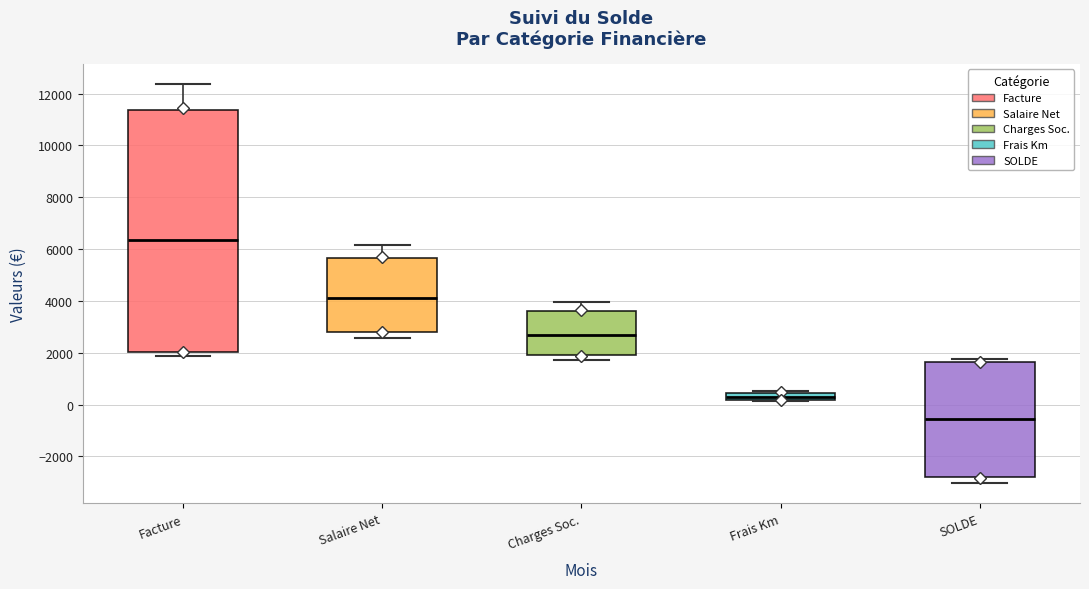

Which box's median line is the lowest?

SOLDE